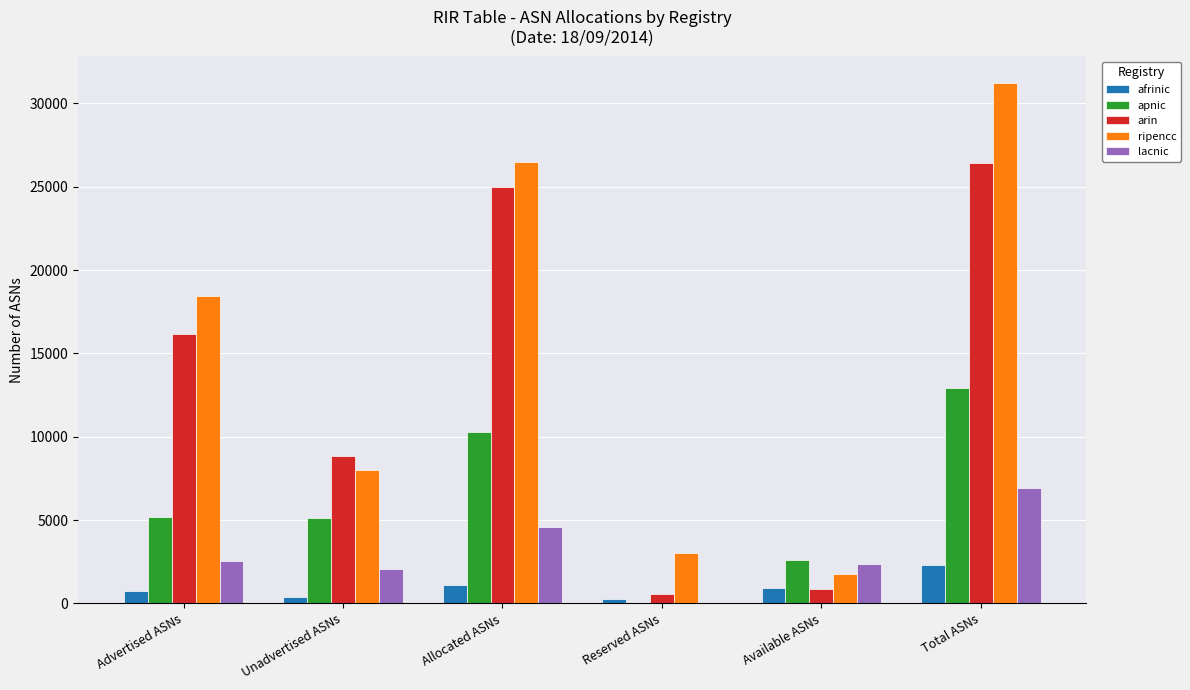

Which category has the highest value in the afrinic series?

Total ASNs